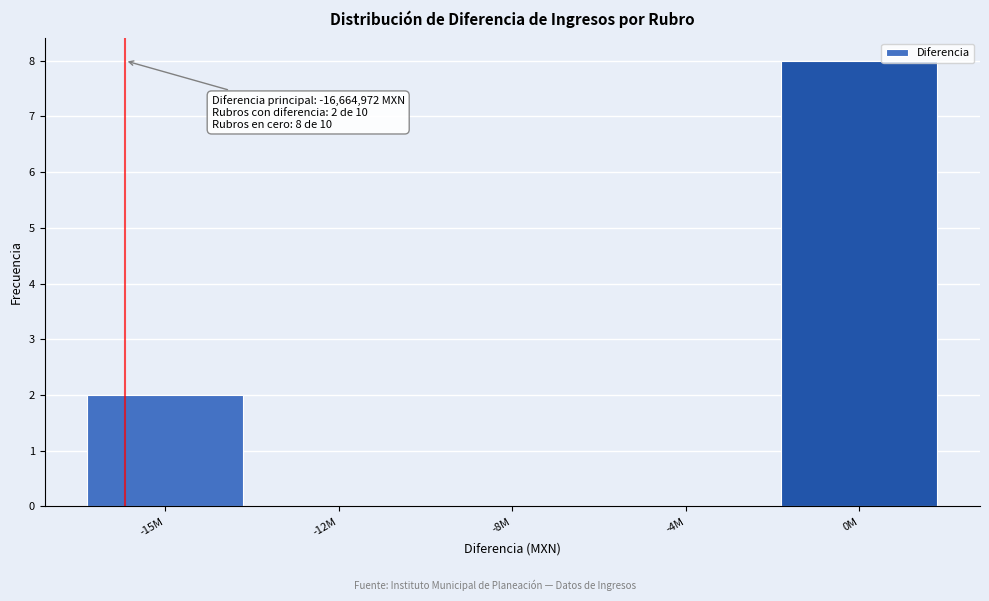

Reading right to left, transcribe all the data shown in this chart.

0M=8	-4M=0	-8M=0	-12M=0	-15M=2